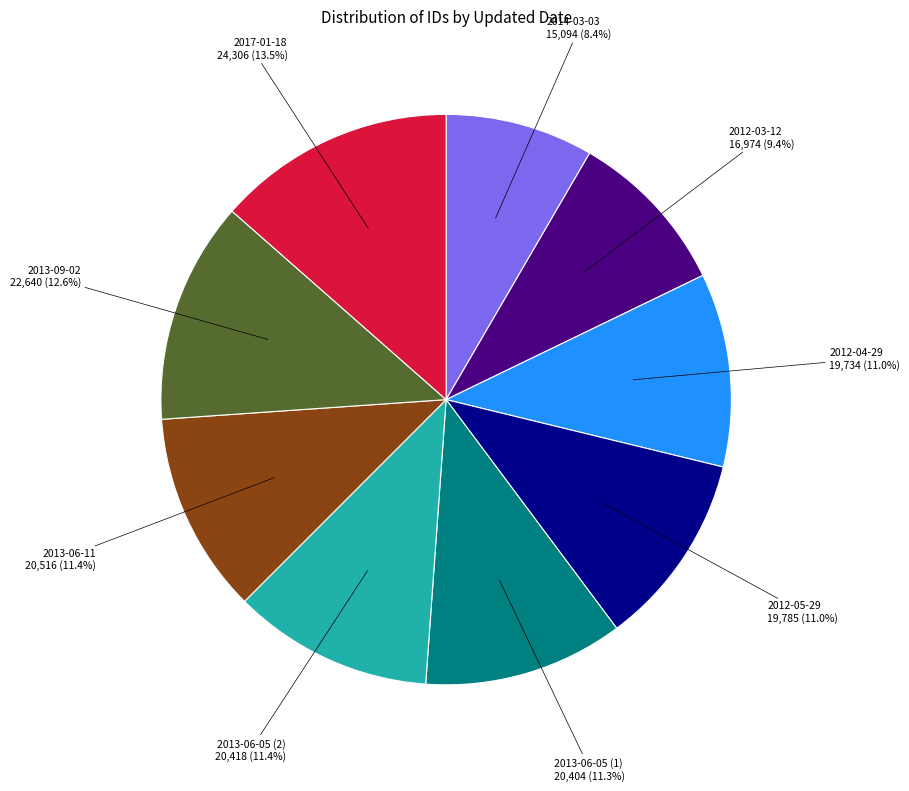

What is the ratio of the value at 2017-01-18 to the value at 2012-05-29?

1.2